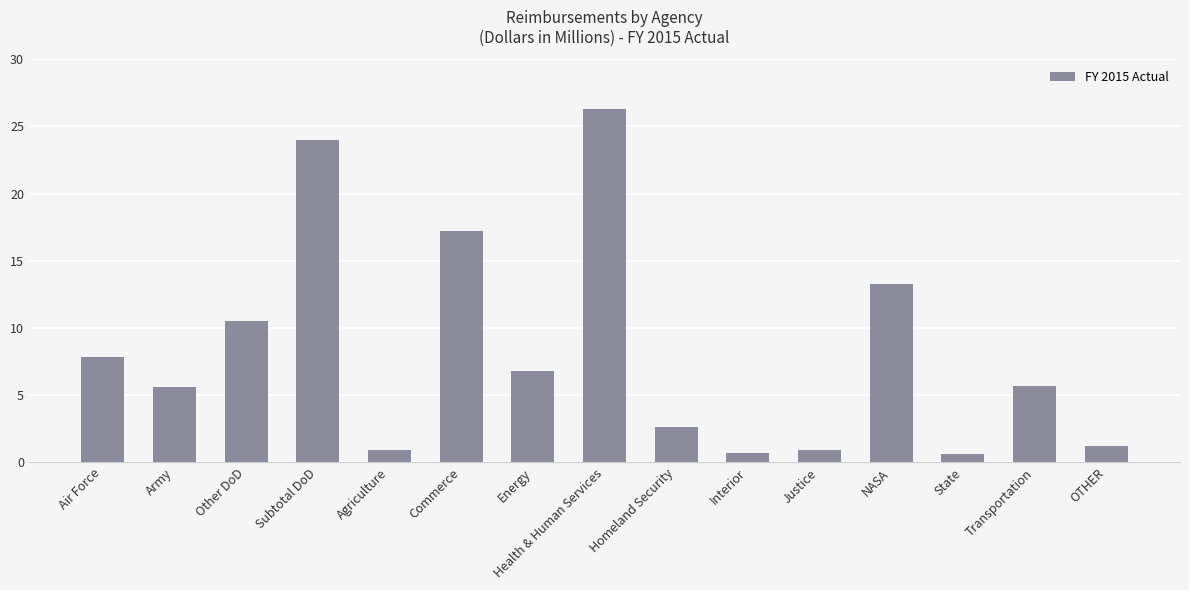

What is the approximate value at Justice?

0.9